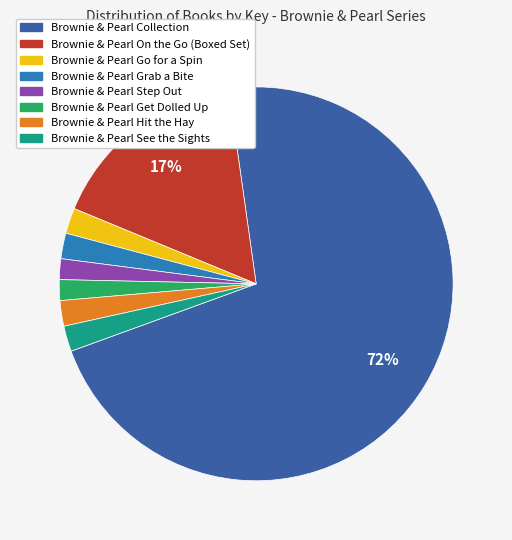

Do Brownie & Pearl Go for a Spin and Brownie & Pearl Grab a Bite together represent more than half of the pie?

No